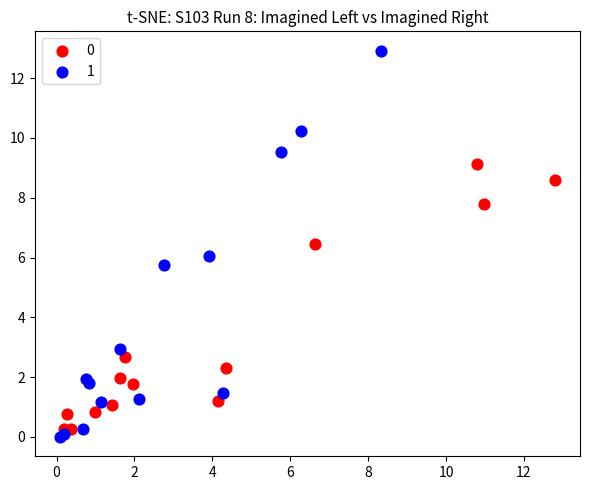

Which series has the widest spread of Y values?

1